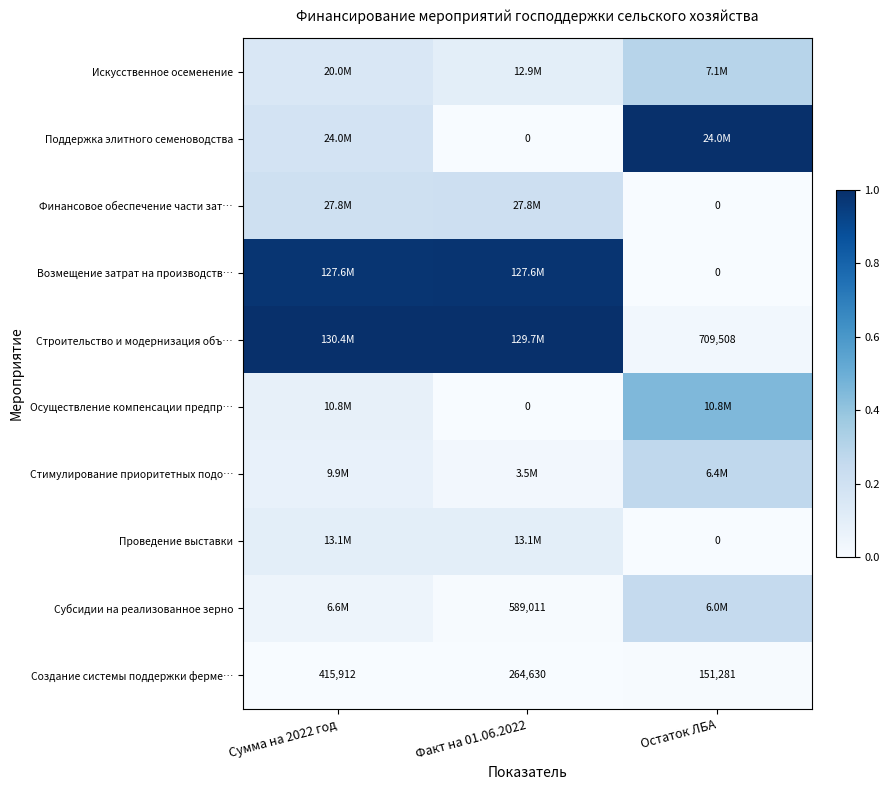

At which category is the sum across all series the highest?

Сумма на 2022 год